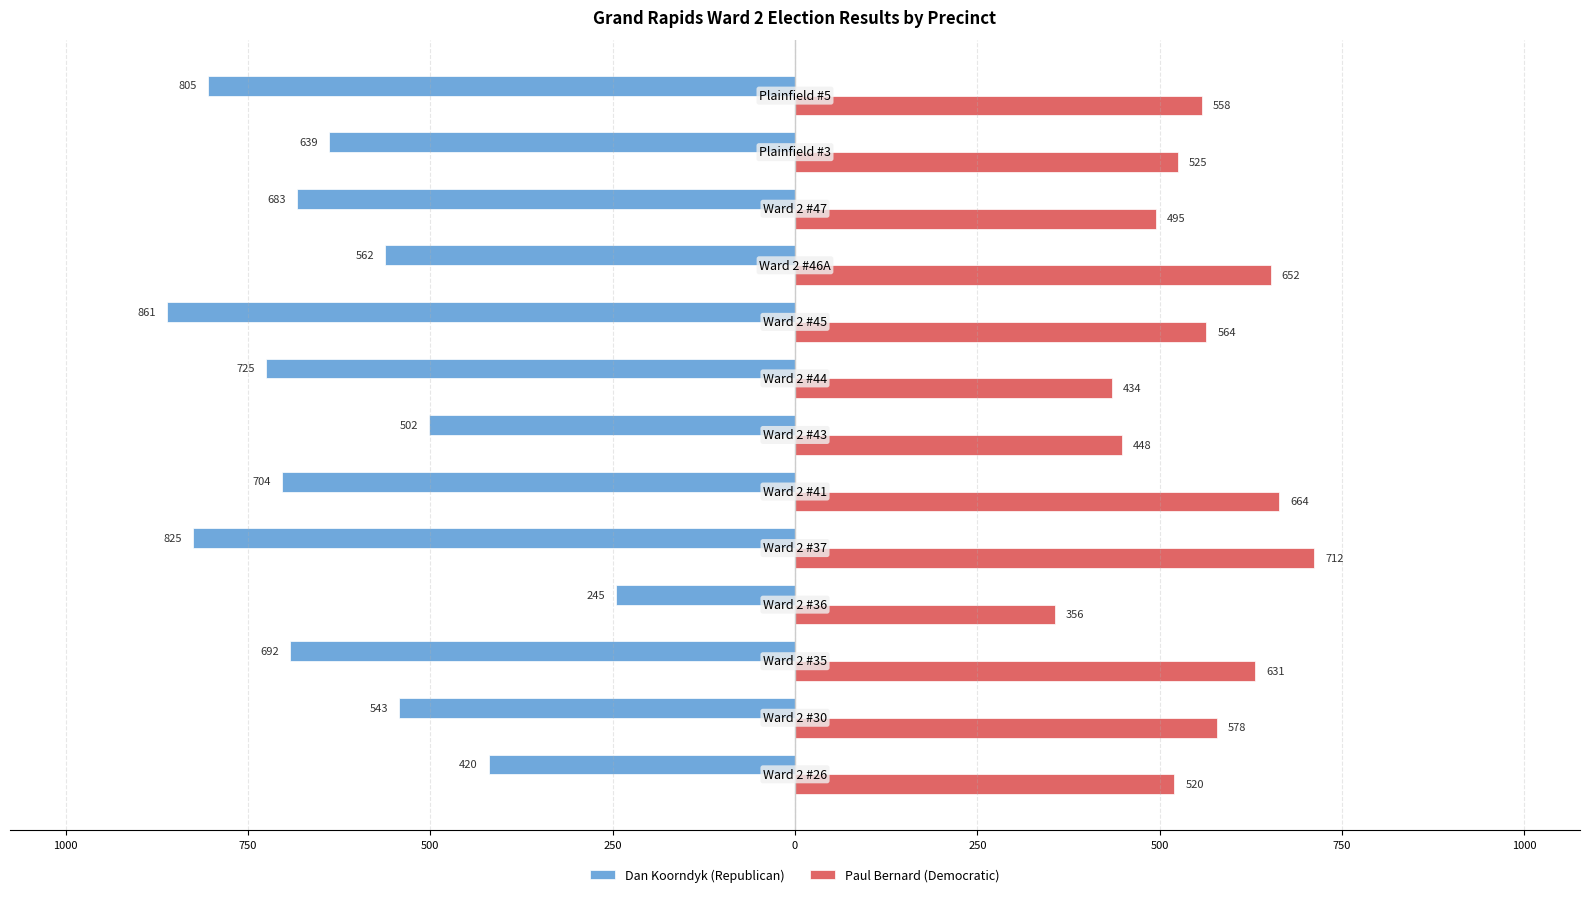

What are all the series names shown in the legend?

Dan Koorndyk (Republican), Paul Bernard (Democratic)